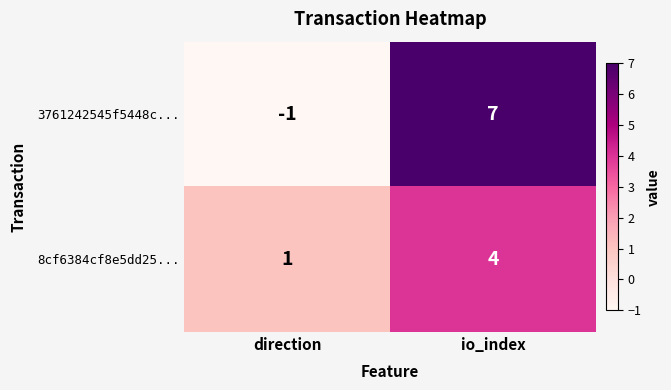

At which label is 8cf6384cf8e5dd25... closest to 2?

direction